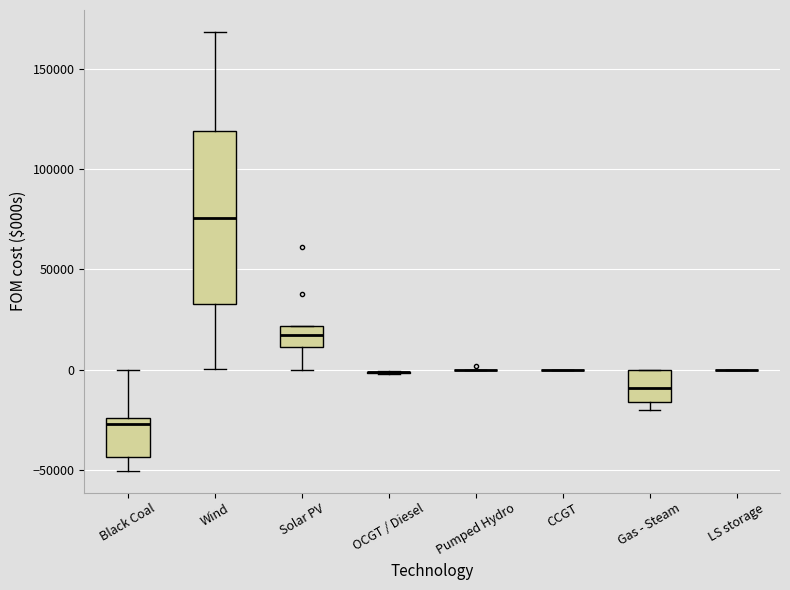

Which box is the tallest, from its lower edge to its upper edge?

Wind